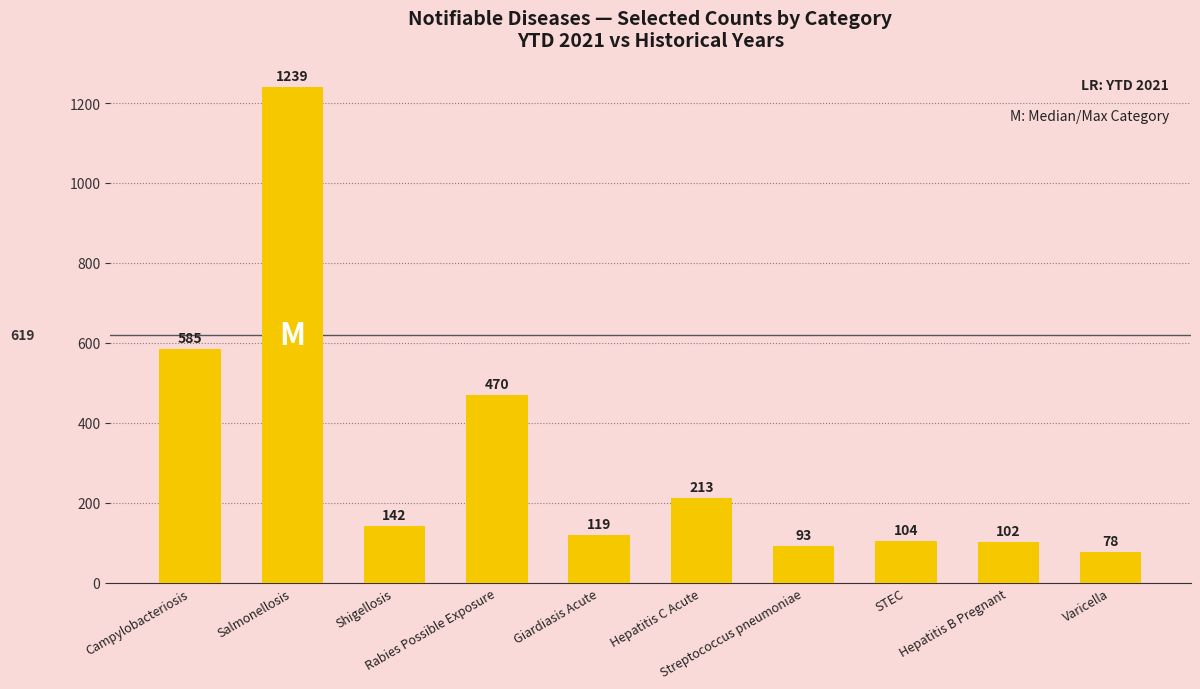

Which label corresponds to the smallest value in the chart?

Varicella